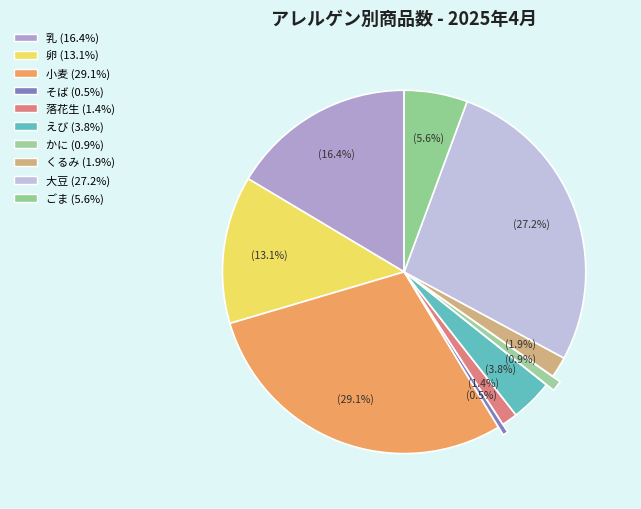

How many slices are in this pie chart?

10